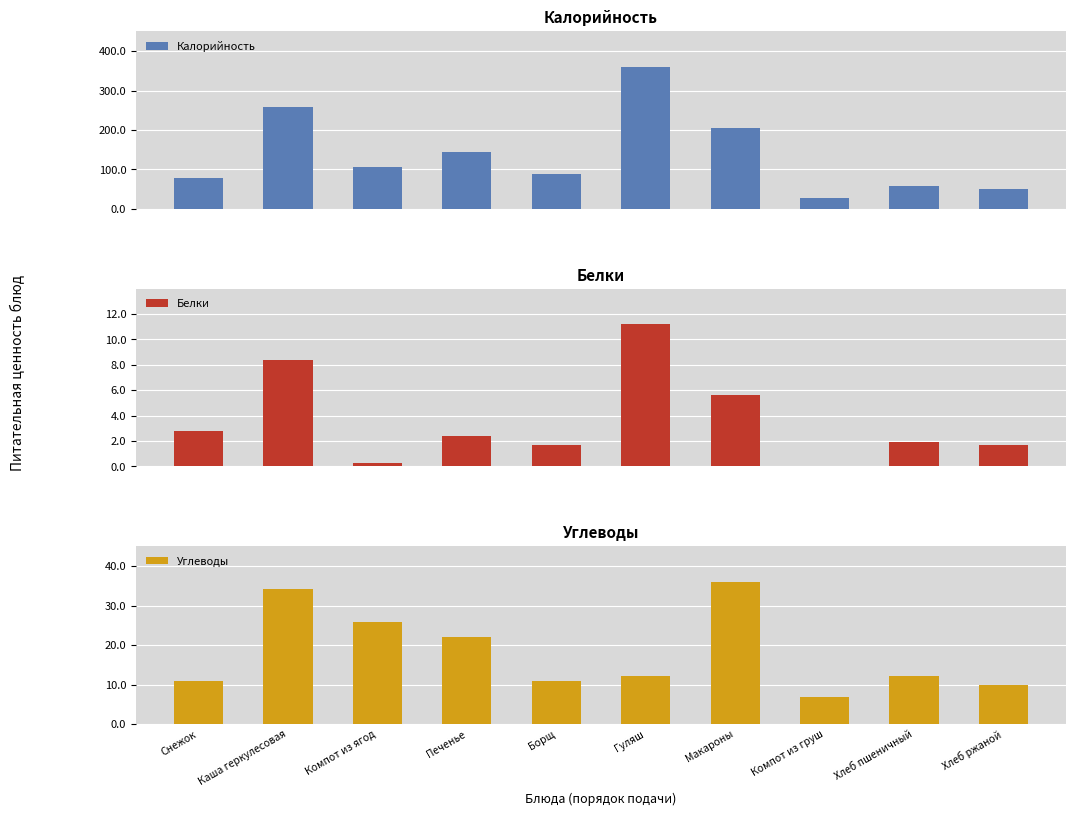

Where is Углеводы nearest to the value 21?

Печенье